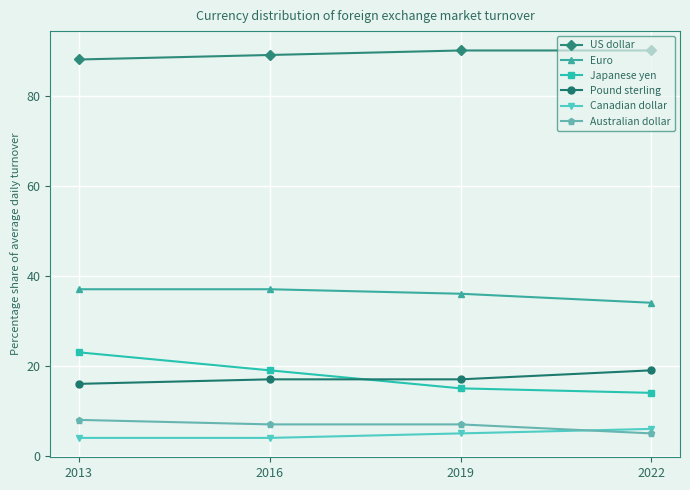

What is the total value across all series at 2022?

168